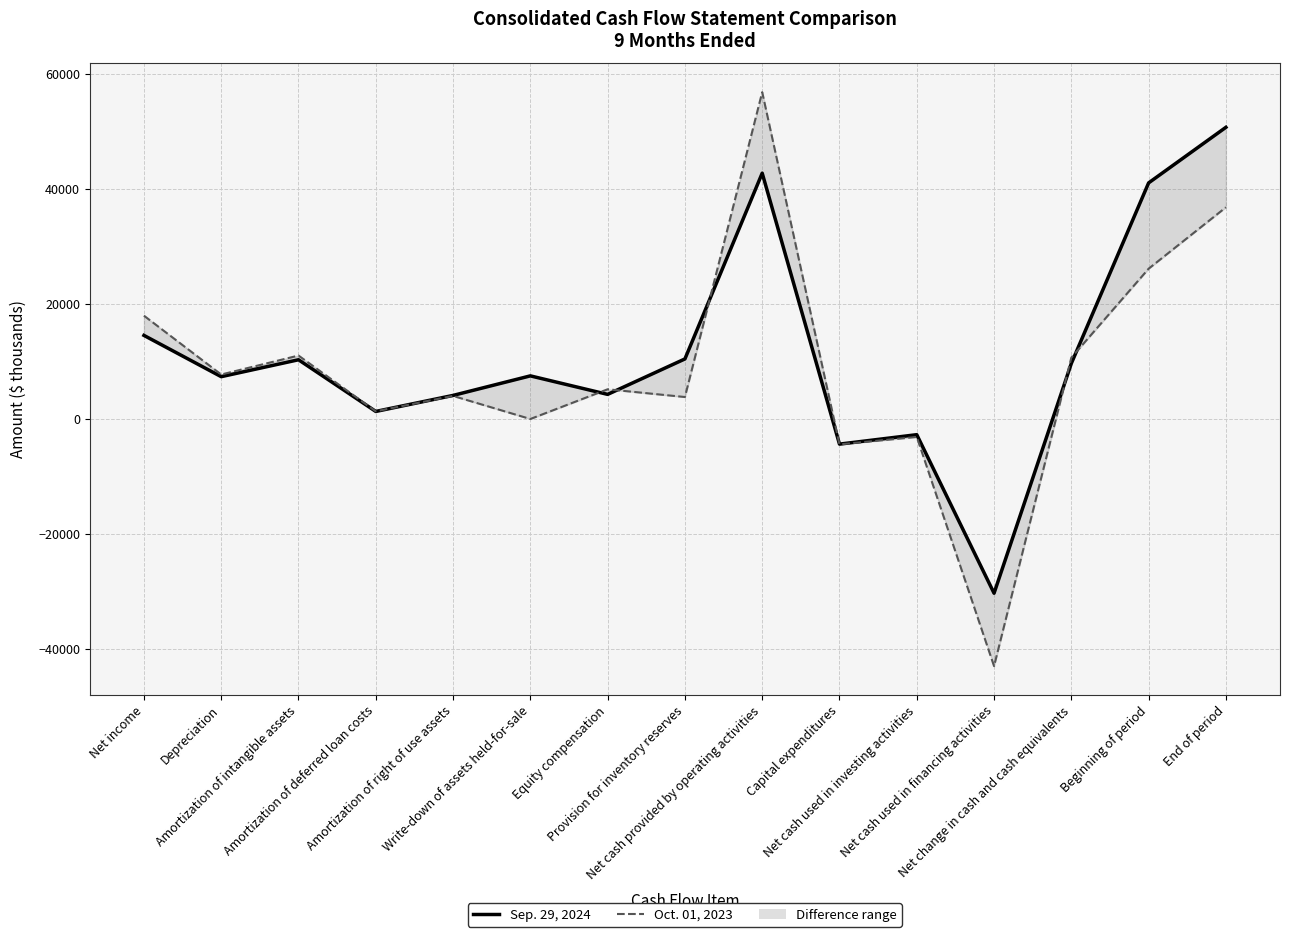

What is the difference between the highest and lowest values at Net cash used in investing activities?

398